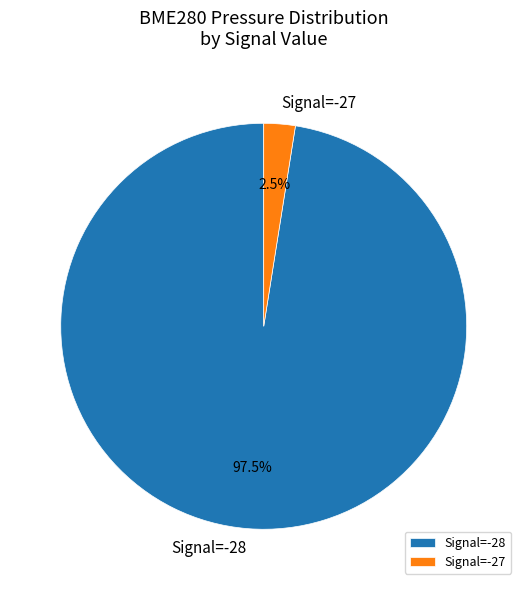

Combined, what portion of the pie is Signal=-28 and Signal=-27?

100.0%